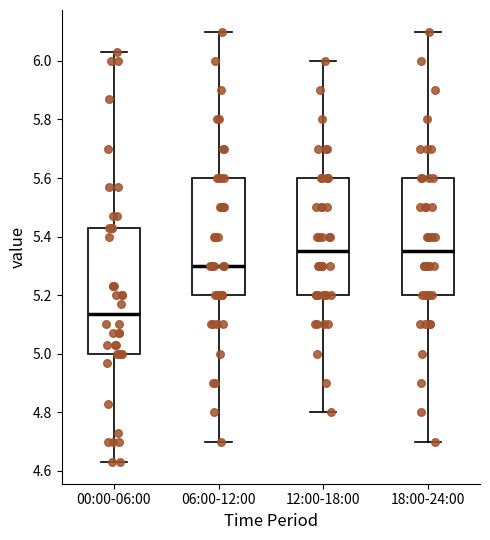

Reading left to right, transcribe this box plot: for each box, give where its median line is, the range the box spans, and where its two whiskers end, as read against the y-axis. The values are not printed on the chart, so give them approximately, as read against the axis.

00:00-06:00: median 5.14, box 5.00 to 5.44, whiskers 4.64 to 6.04
06:00-12:00: median 5.30, box 5.20 to 5.60, whiskers 4.70 to 6.10
12:00-18:00: median 5.36, box 5.20 to 5.60, whiskers 4.80 to 6.00
18:00-24:00: median 5.36, box 5.20 to 5.60, whiskers 4.70 to 6.10